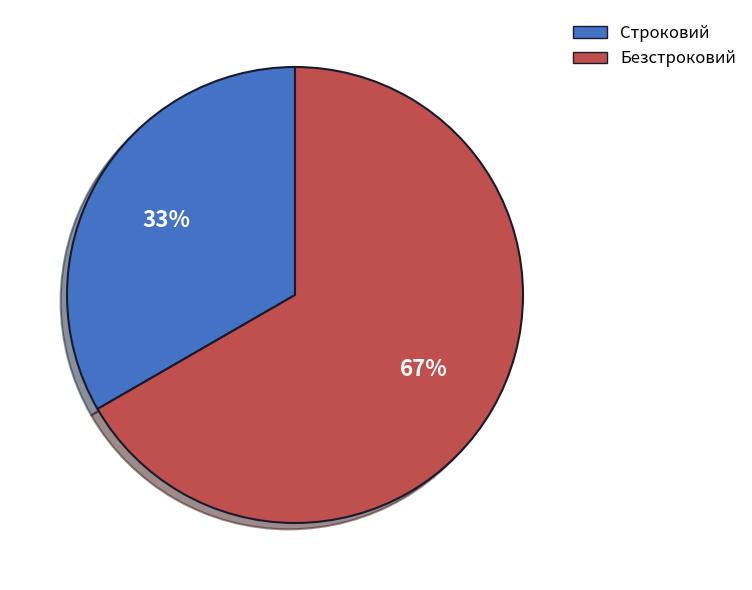

Does any single category account for the majority?

Yes